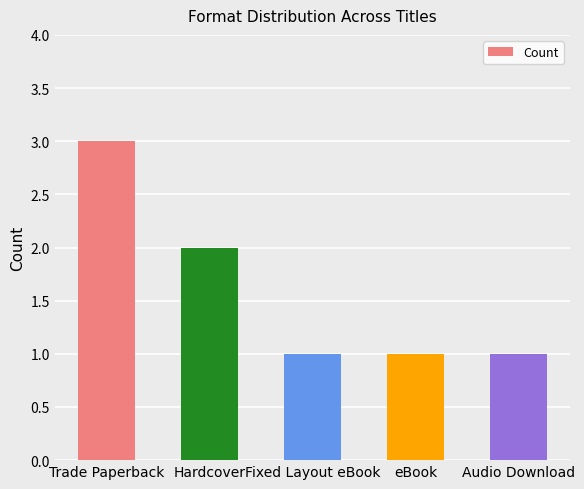

Count the number of data series in this chart.

1